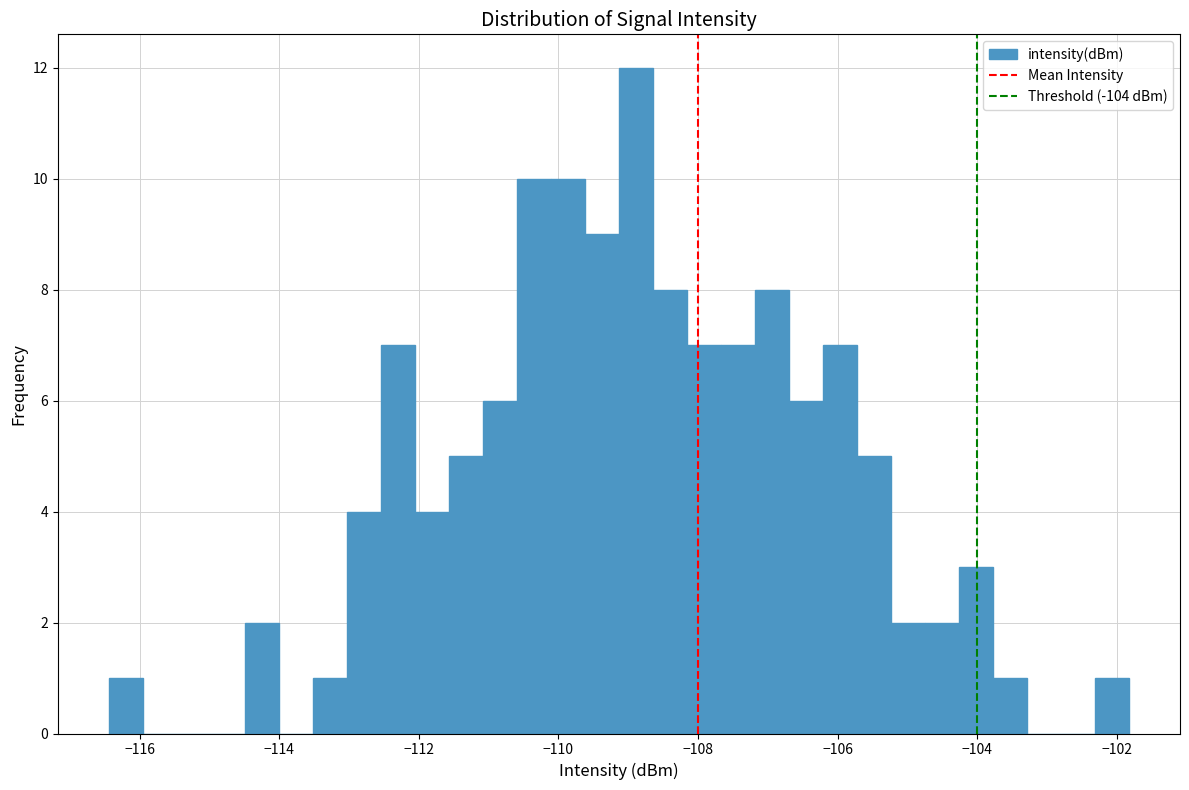

Read against the x-axis, roughly where is the centre of the tallest bar?

-108.8